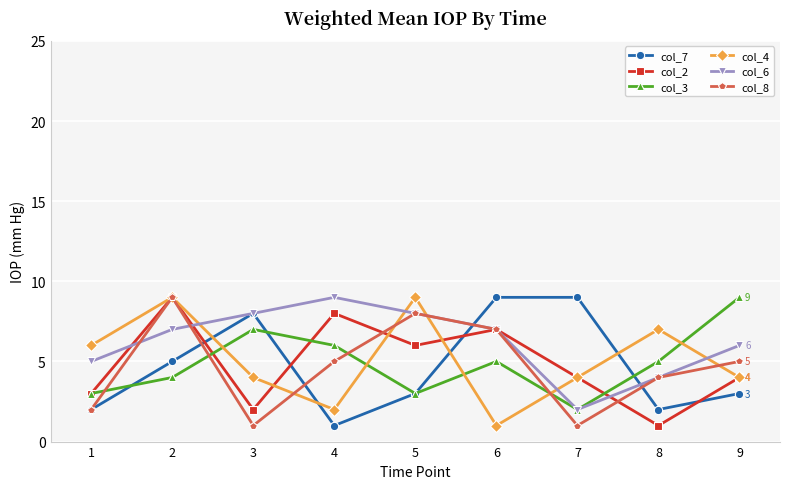

Count the col_8 values in the range 2 to 7.

5